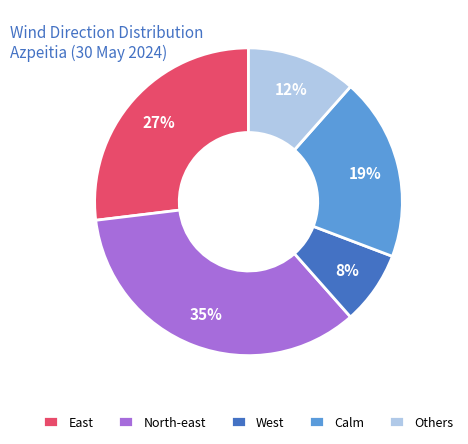

Is there any slice that represents more than half of the pie?

No